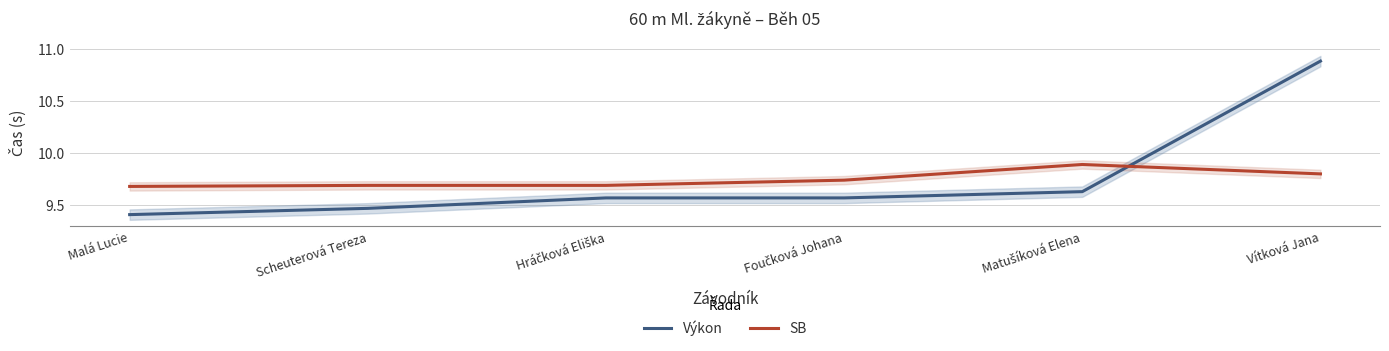

What is the label of the 1st point from the left?

Malá Lucie